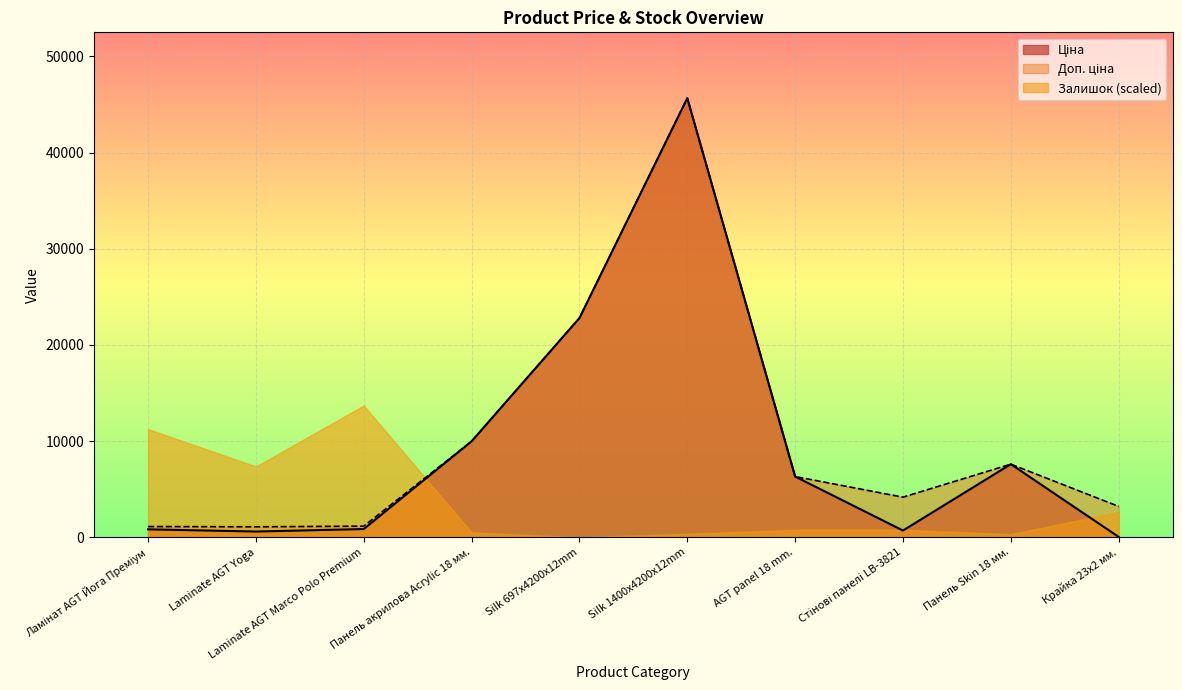

At which label does Залишок (scaled) reach its peak?

Laminate AGT Marco Polo Premium